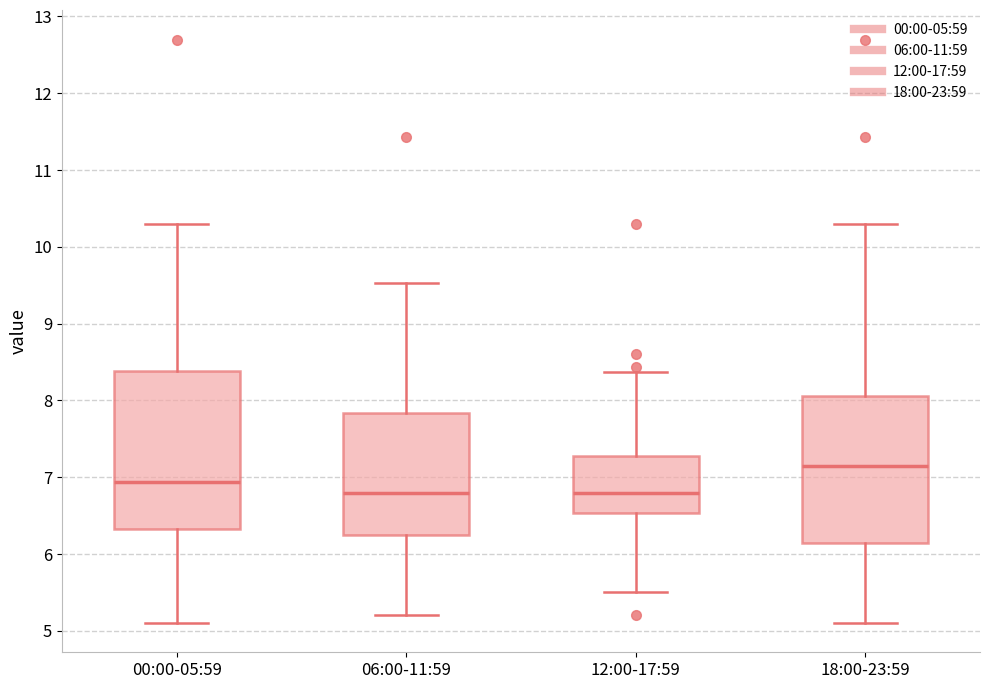

Reading left to right, read every box against the y-axis: the position of its median line, the range the box covers, and the ends of its whiskers. The values are not printed on the chart, so give them approximately, as read against the axis.

00:00-05:59: median 6.9, box 6.3 to 8.4, whiskers 5.1 to 10.3
06:00-11:59: median 6.8, box 6.3 to 7.8, whiskers 5.2 to 9.5
12:00-17:59: median 6.8, box 6.5 to 7.3, whiskers 5.5 to 8.4
18:00-23:59: median 7.2, box 6.1 to 8.1, whiskers 5.1 to 10.3